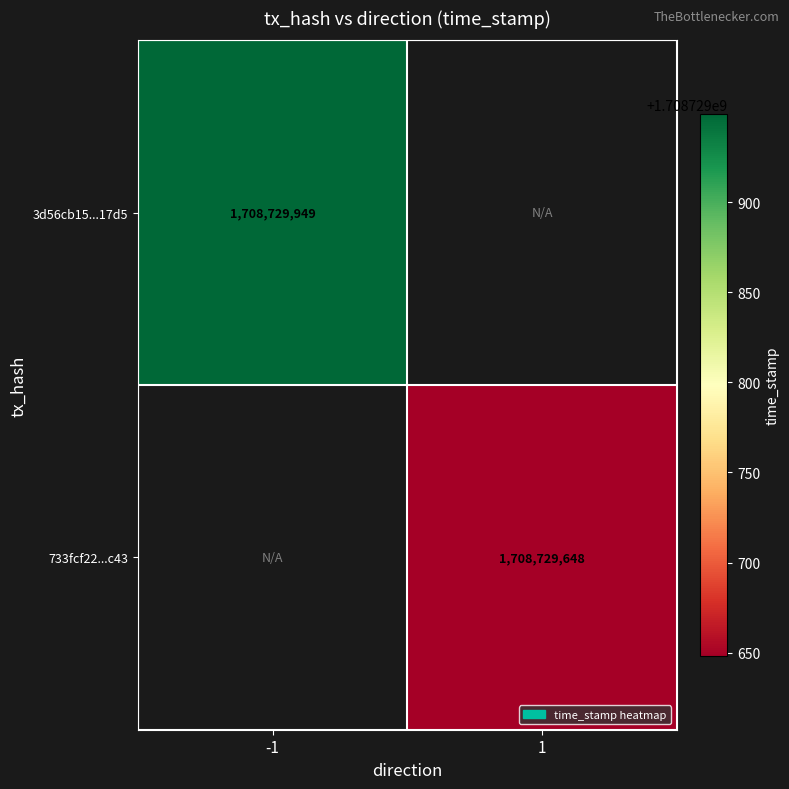

Reading right to left, extract all data points from this chart.

3d56cb15acbbb55a22a6fac8b9d5172775f17d5: 1=0	-1=1708729949
733fcf22cd7a7313d0e3b6d6ba360bf4f988c43: 1=1708729648	-1=0